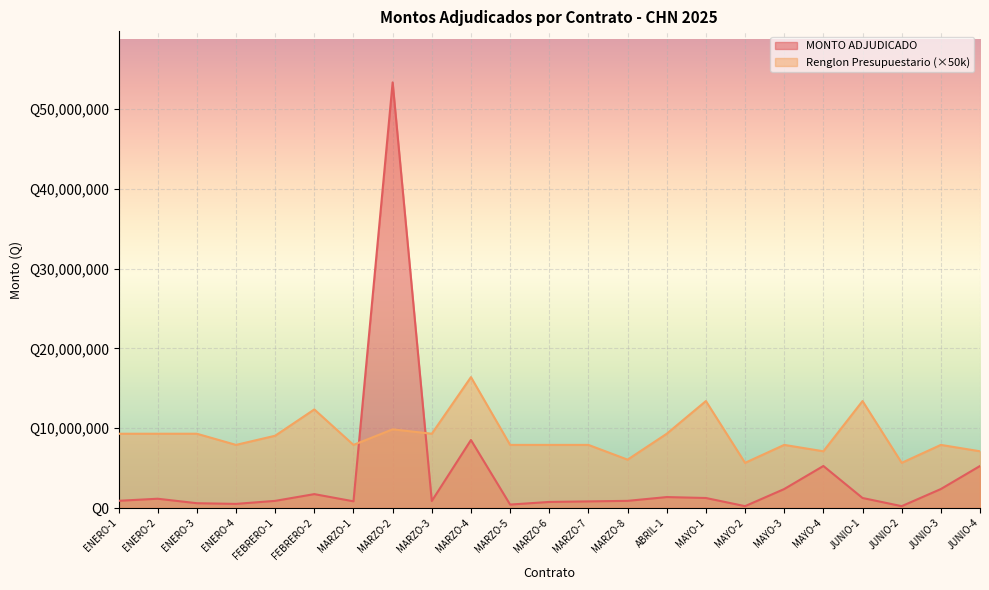

At which category is the sum across all series the highest?

MARZO-2